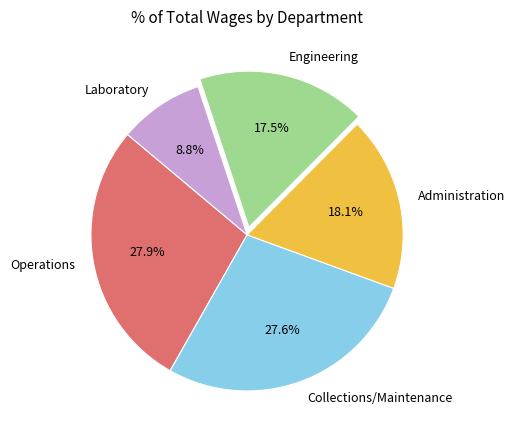

Is Engineering the majority of the pie?

No